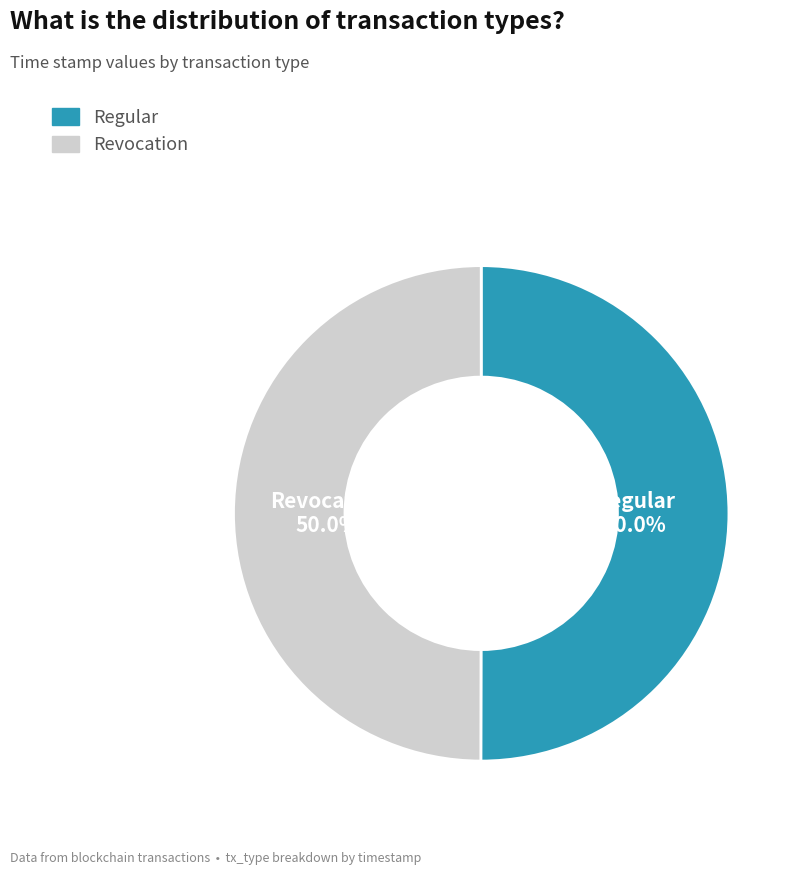

What is the total percentage of Revocation and Regular?

100.0%